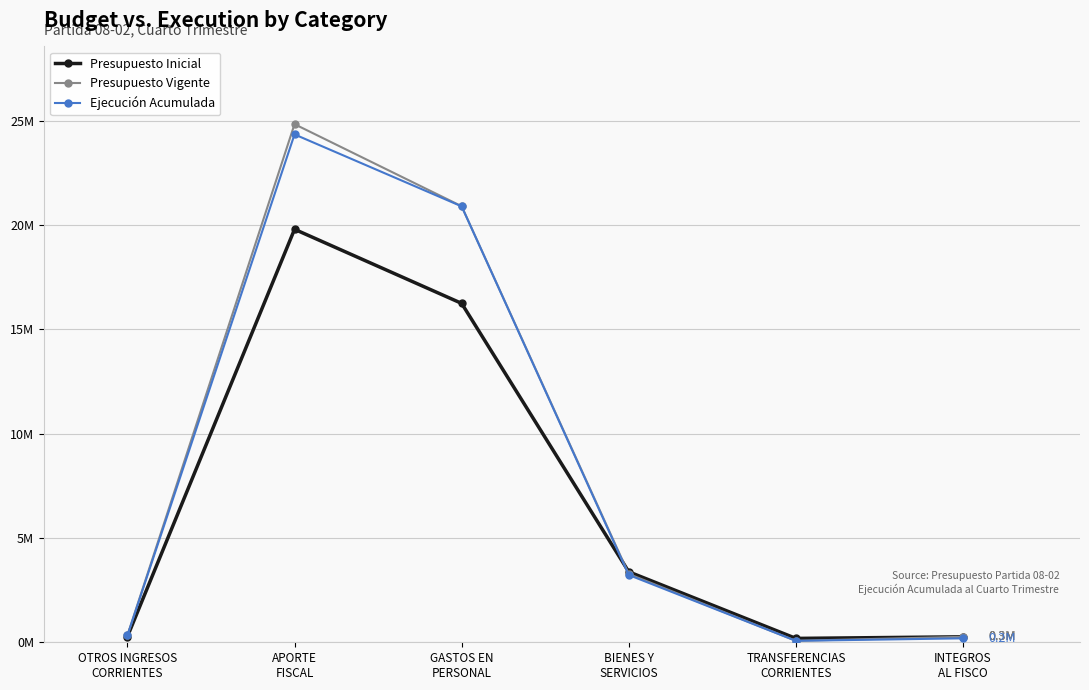

Does the chart have visible grid lines?

Yes